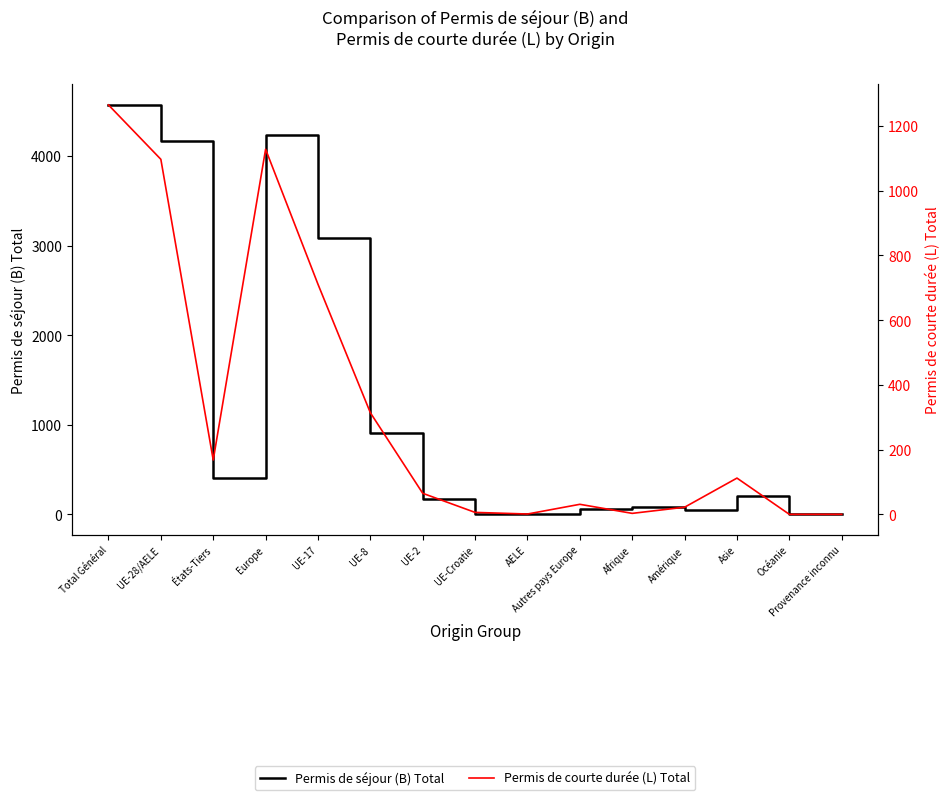

Is this an area chart (filled region under the line)?

No